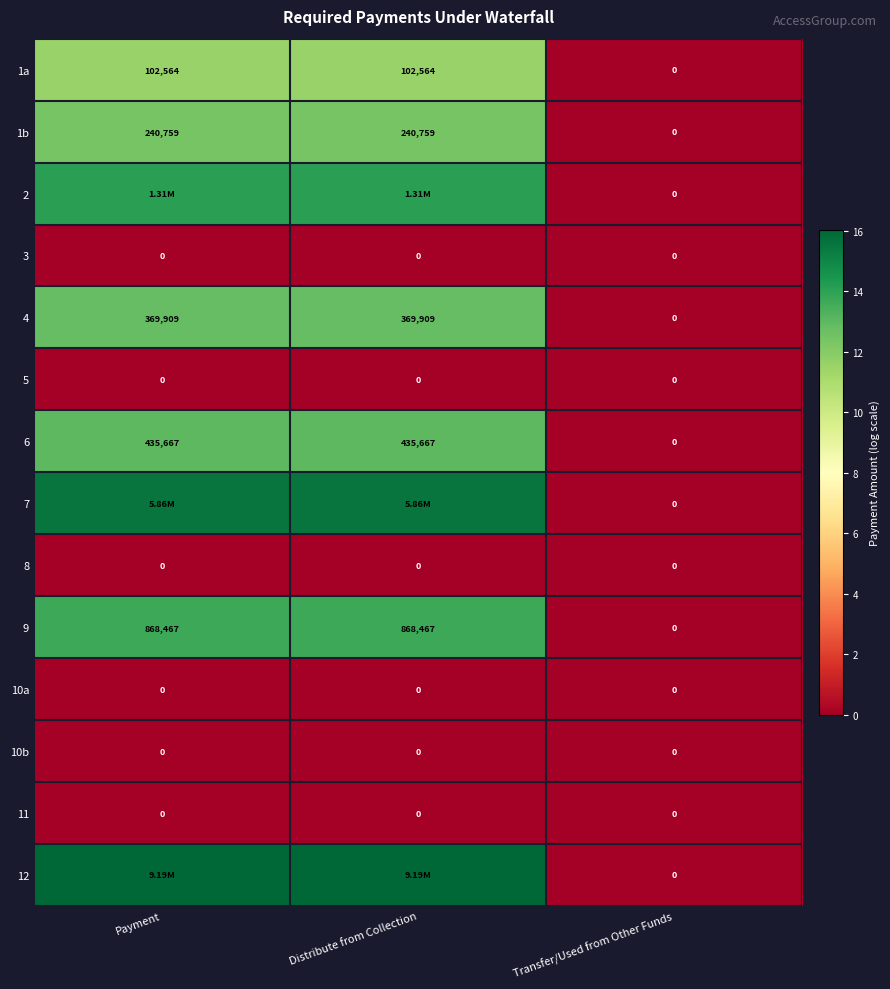

Where is 9 nearest to the value 434233?

Transfer/Used from Other Funds